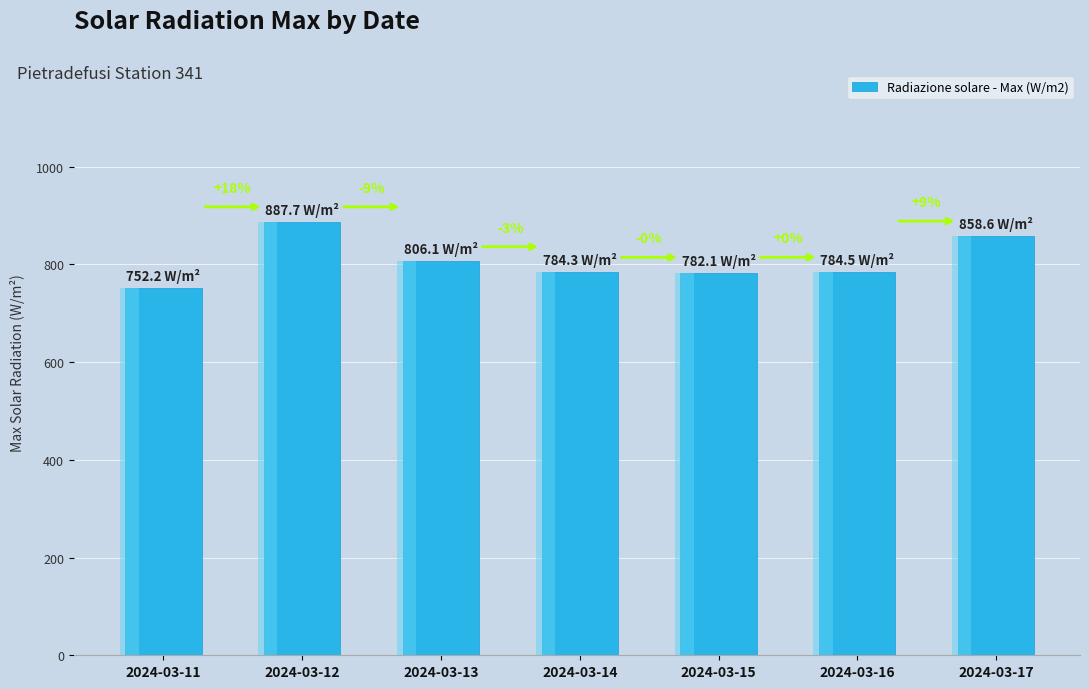

What is the value of the 6th bar from the left?

784.5